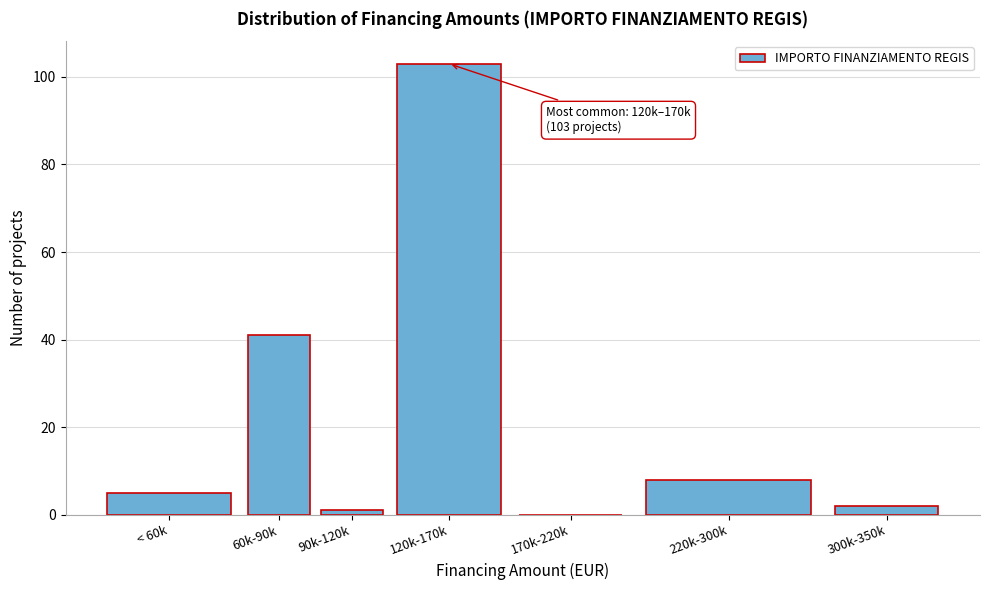

Reading right to left, list all the values displayed in this chart.

300k-350k=2	220k-300k=8	170k-220k=0	120k-170k=103	90k-120k=1	60k-90k=41	< 60k=5